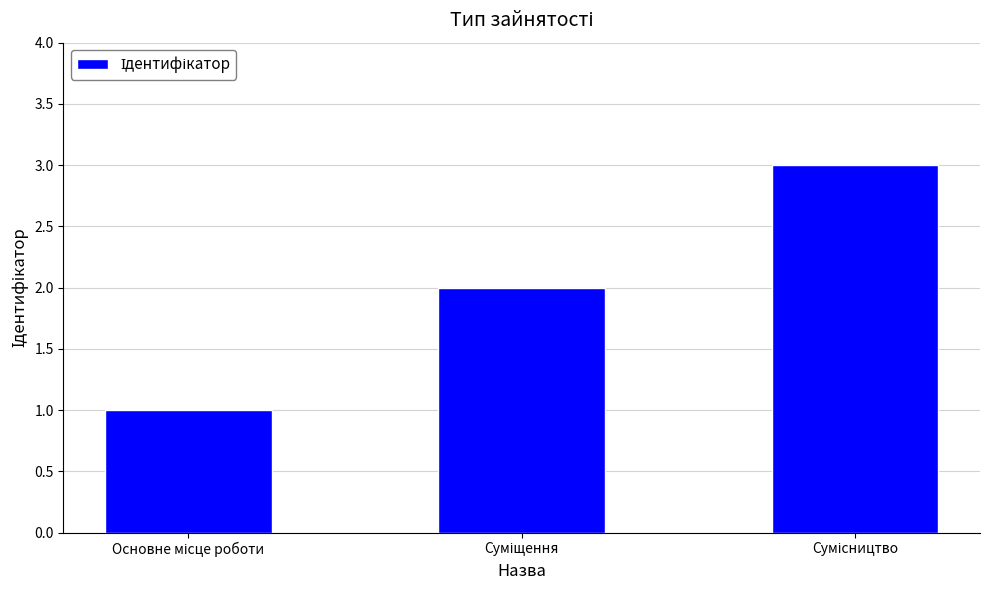

How many values are below 2?

1